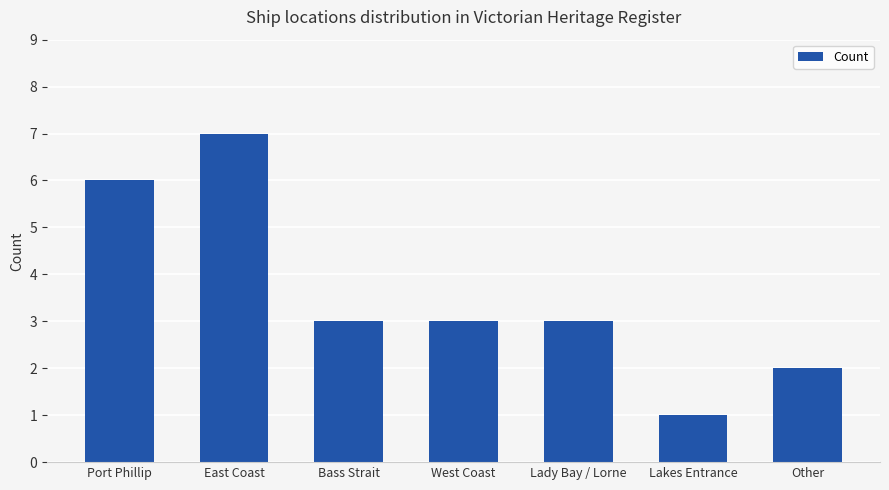

Which label corresponds to the smallest value in the chart?

Lakes Entrance